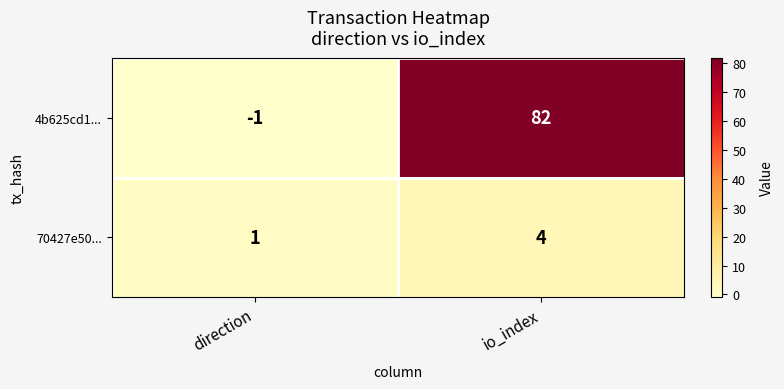

Which series has the largest range (max minus min)?

4b625cd1...